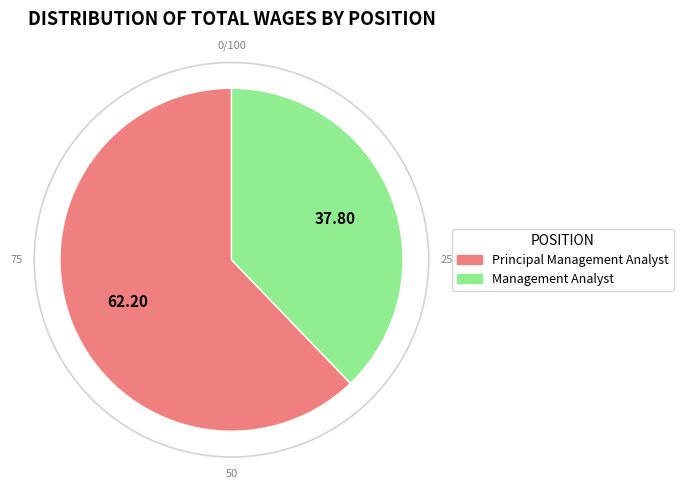

Do Principal Management Analyst and Management Analyst together represent more than half of the pie?

Yes